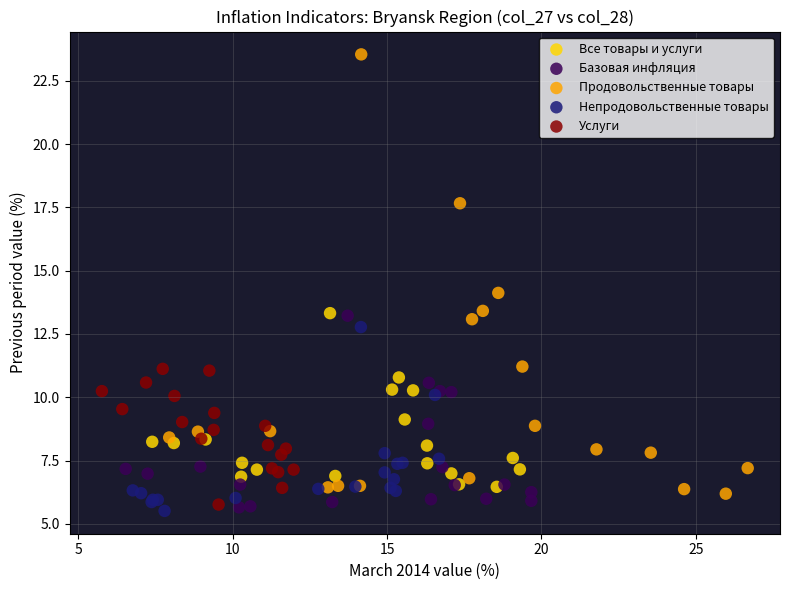

Which series has the widest spread of Y values?

Продовольственные товары